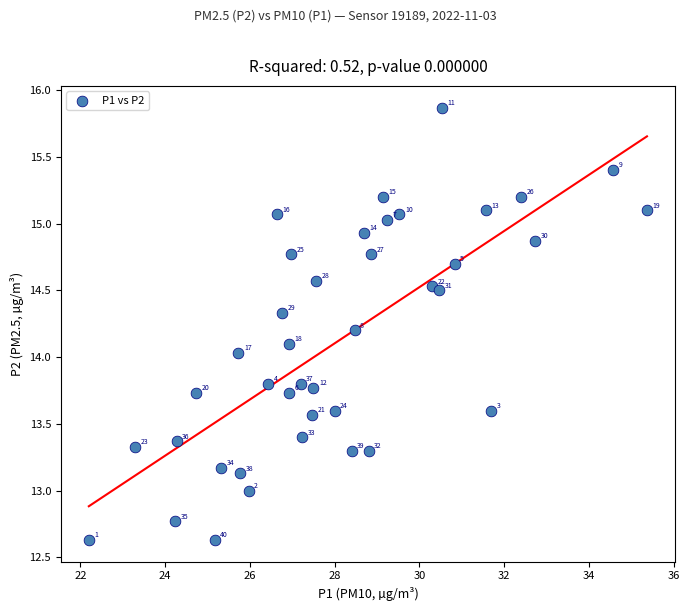

What is the range of X values (max minus min)?

13.2